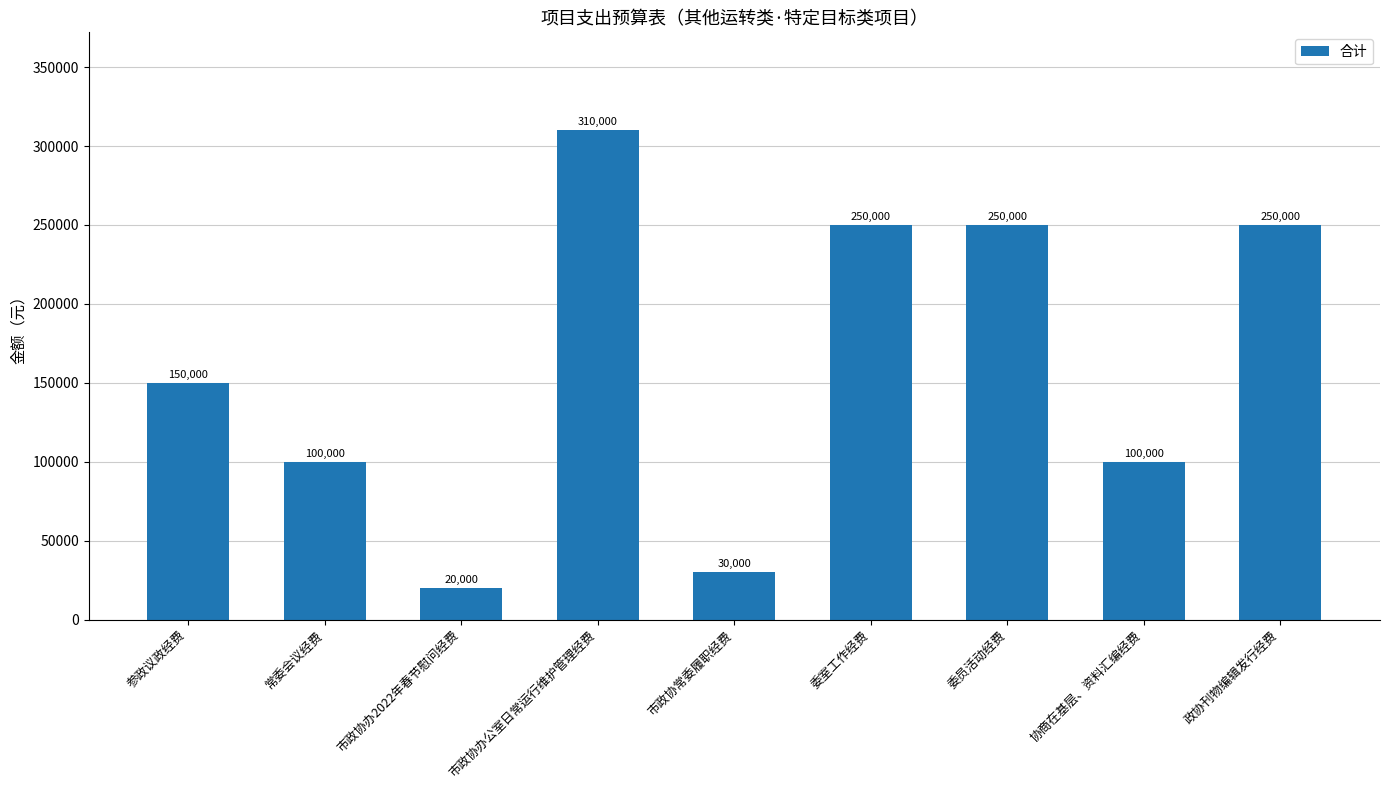

Are the bars horizontal?

No